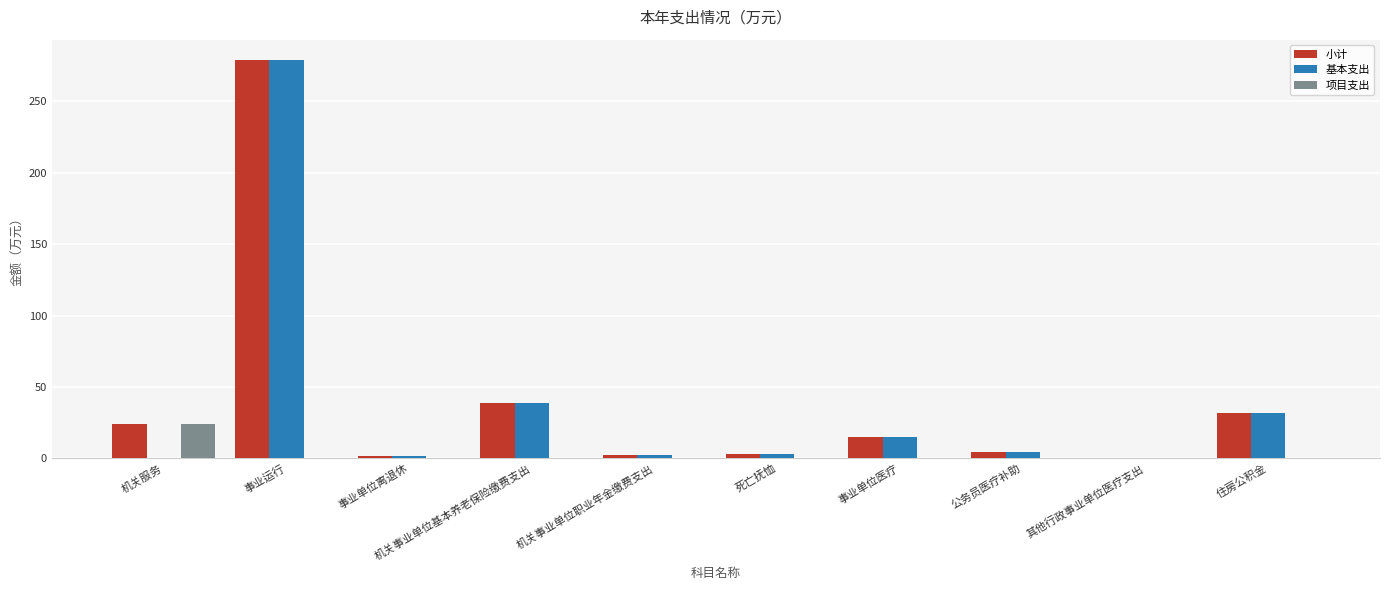

Which series has the largest total across all categories?

小计